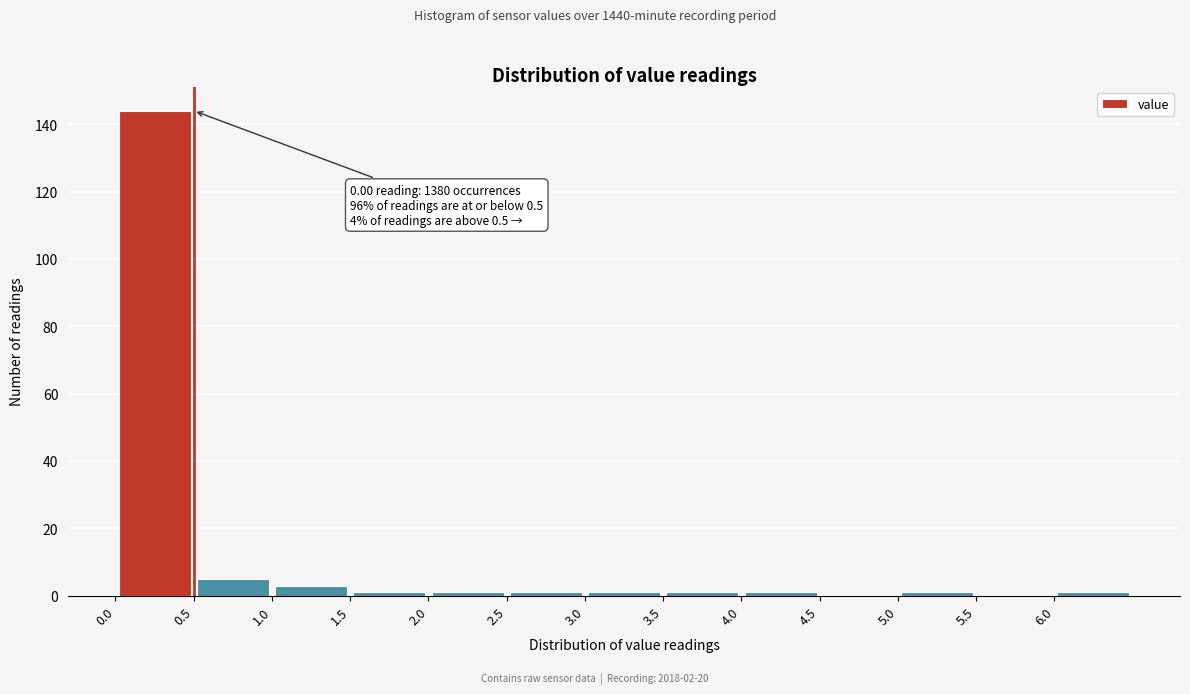

Over which range of the x-axis is the bar tallest?

0.0 to 0.5